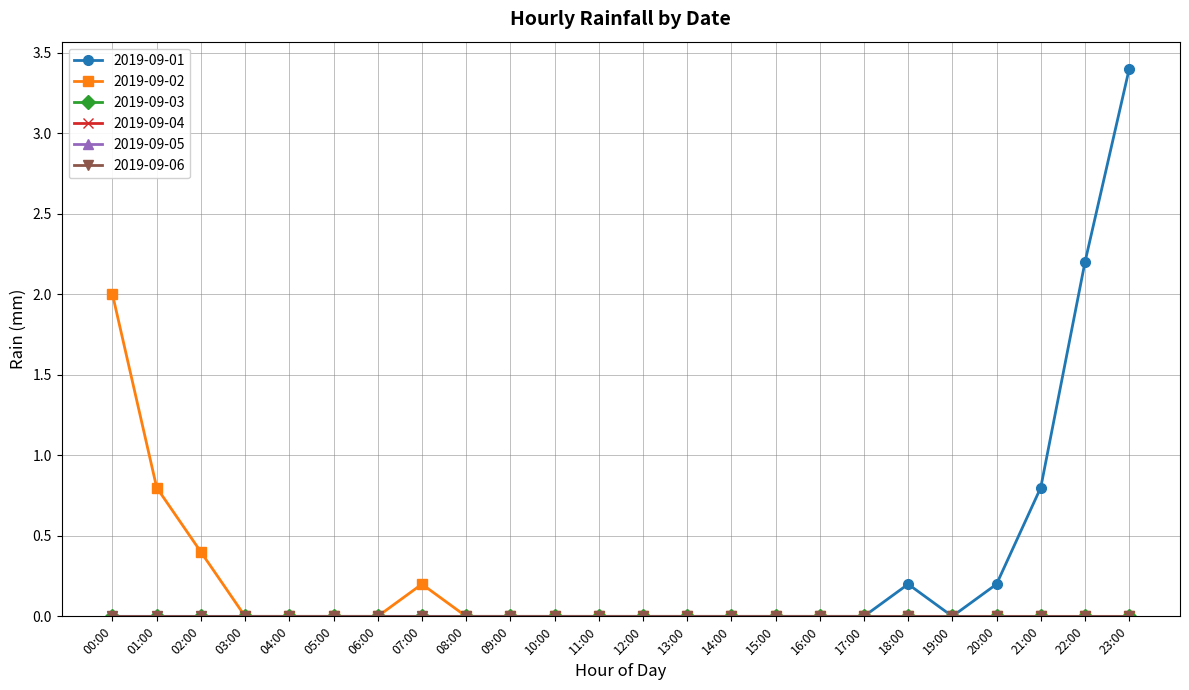

Where is the first local minimum for 2019-09-01?

19:00